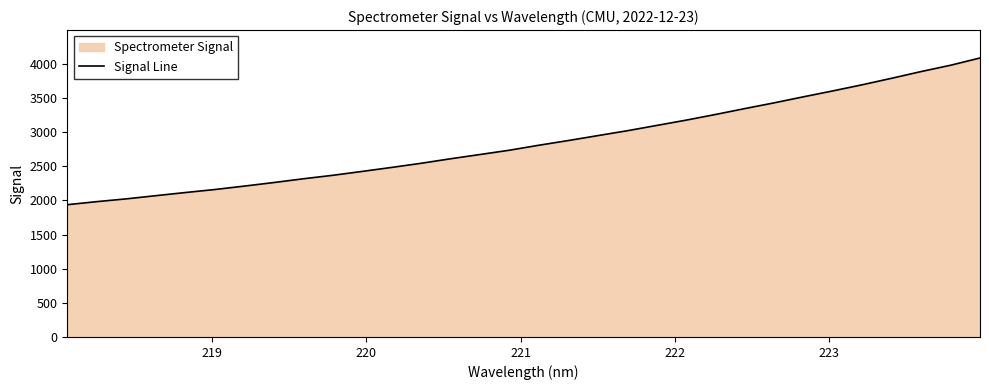

True or false: there are more than 1 points higher than both neighbors.

False